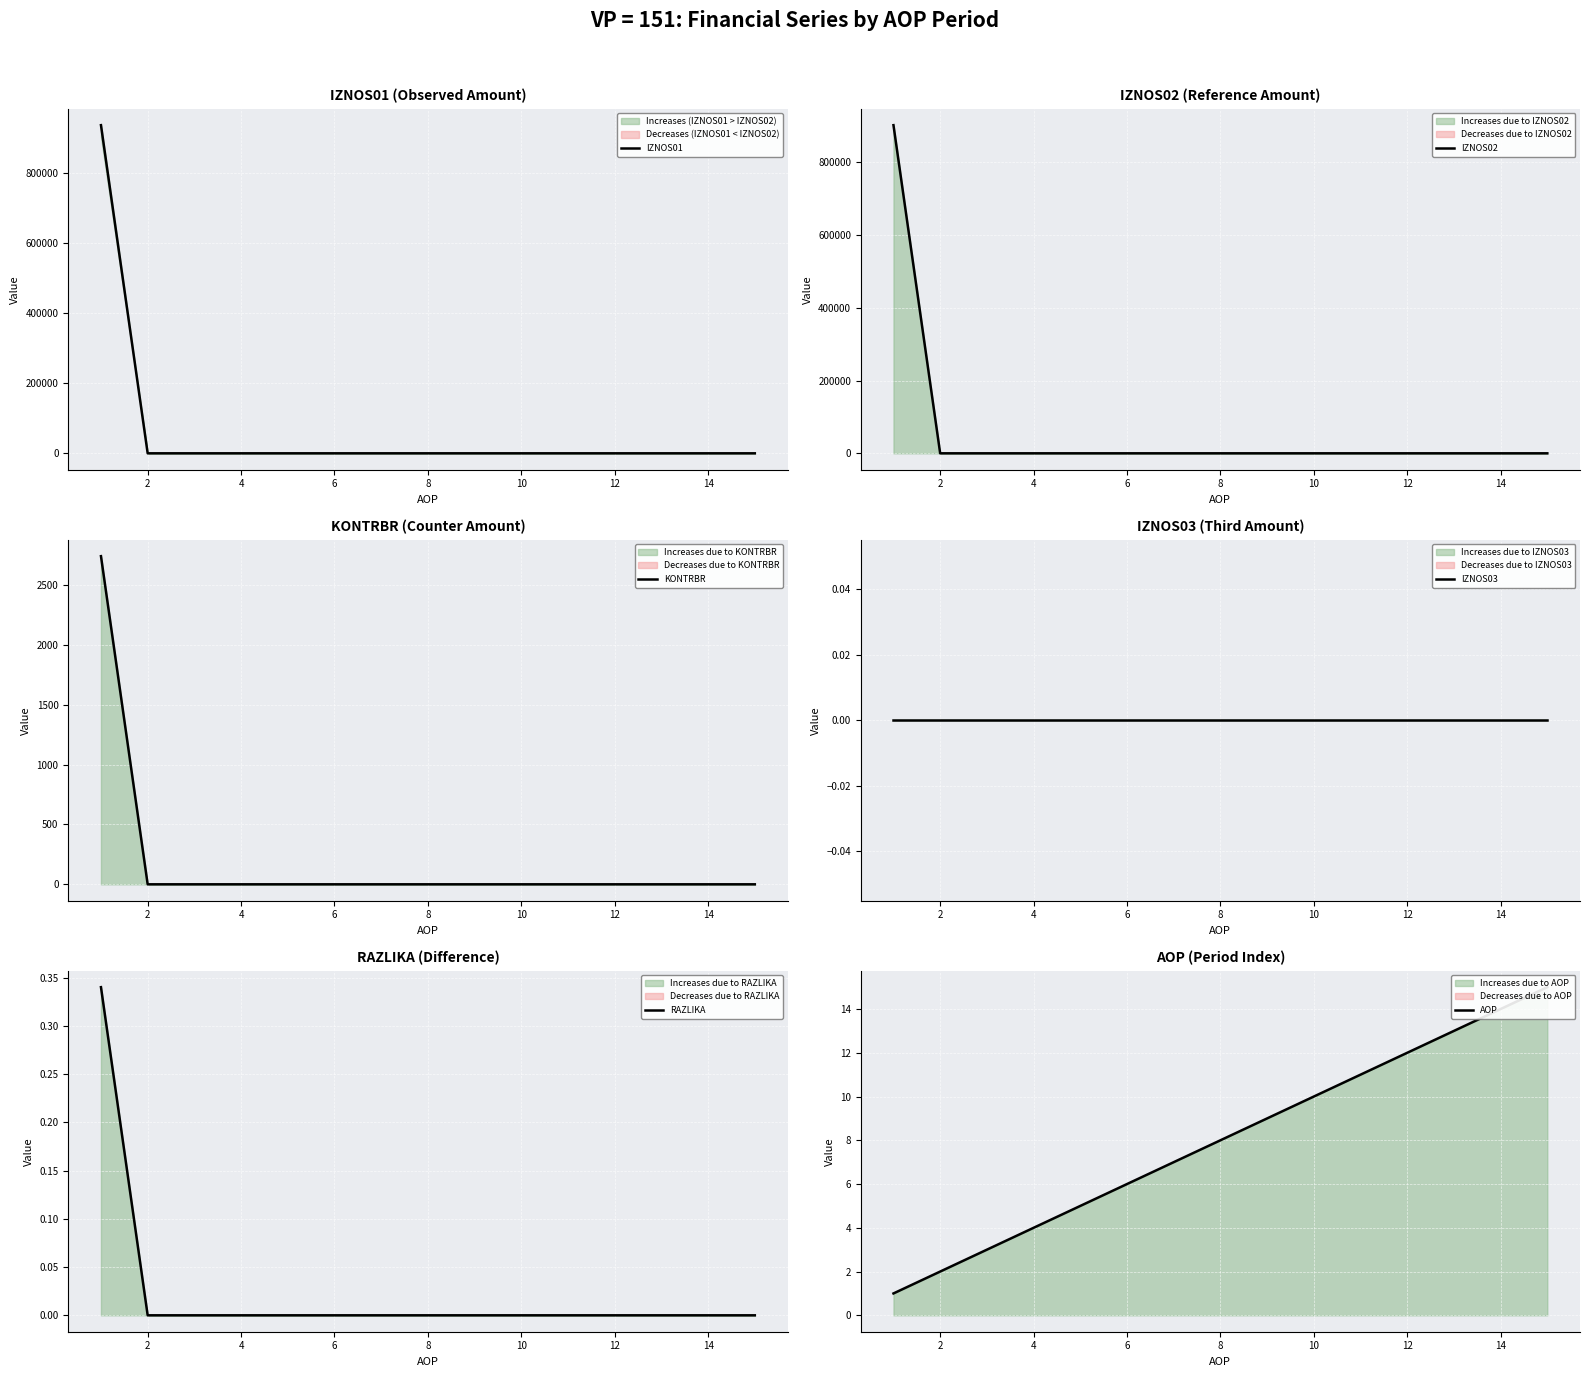

How many data points in IZNOS02 are above 0?

1